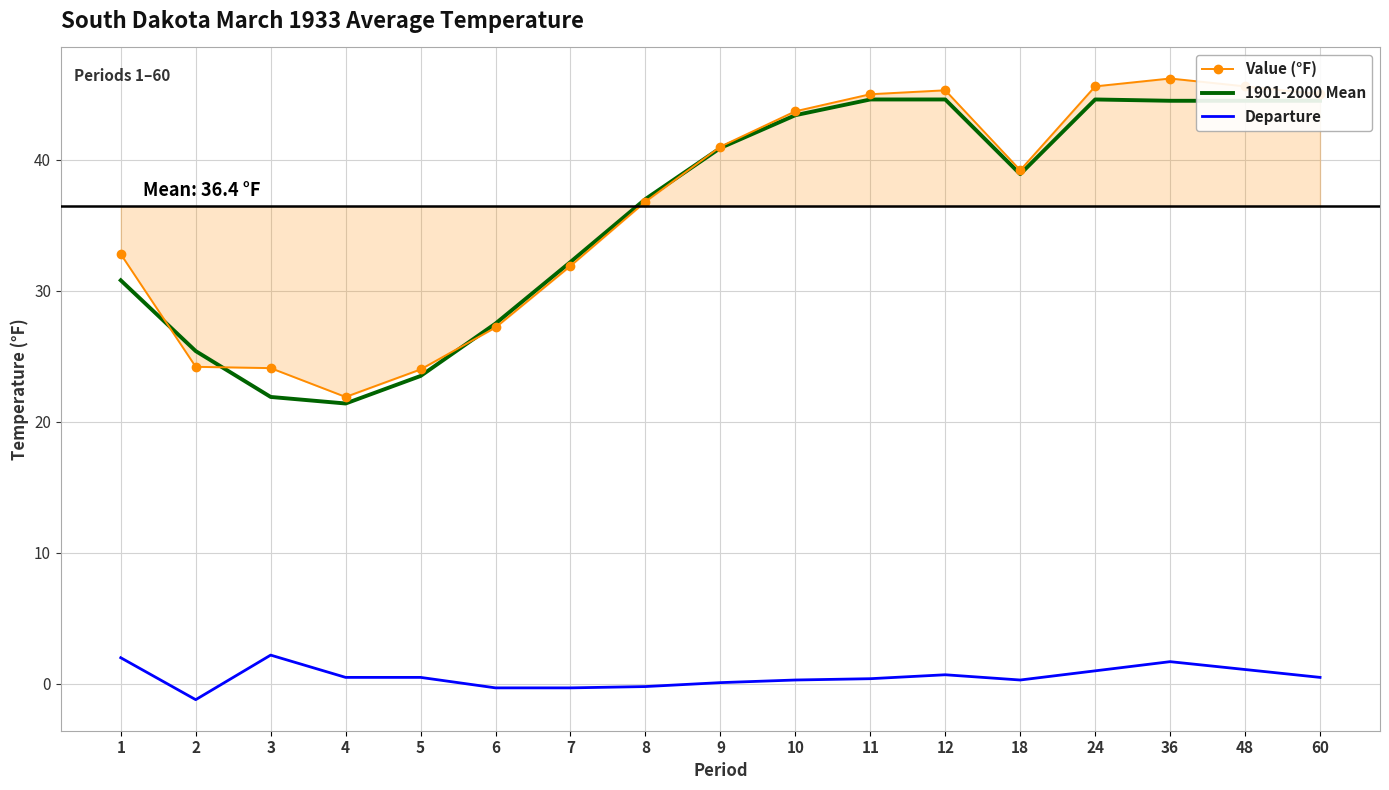

List the series in order of their peak value, lowest first.

Departure, 1901-2000 Mean, Value (°F)